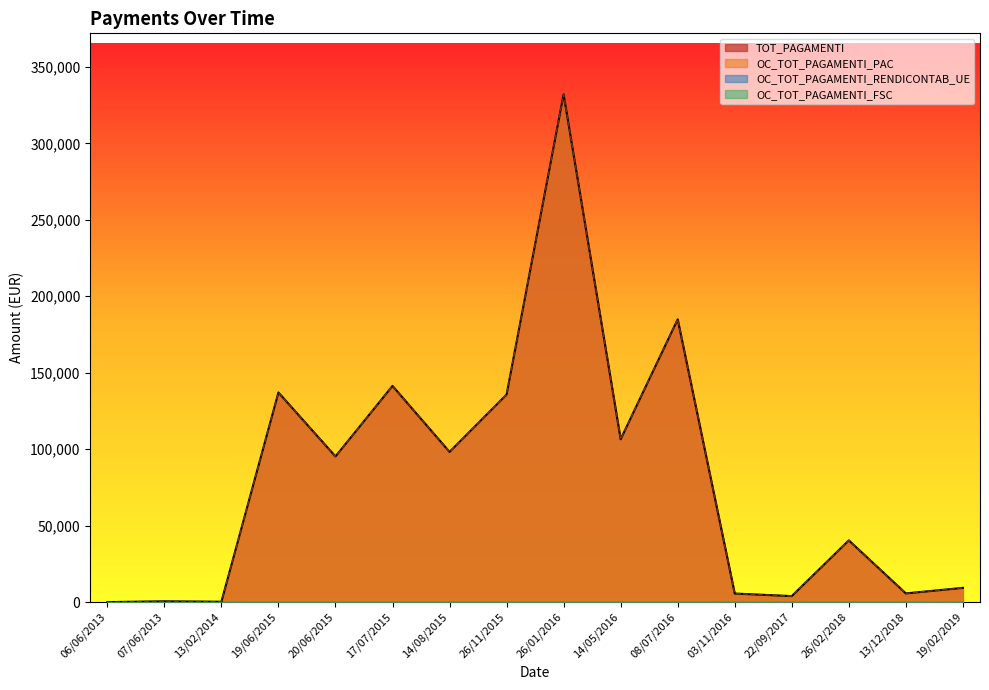

What is the label of the 12th point from the right?

20/06/2015